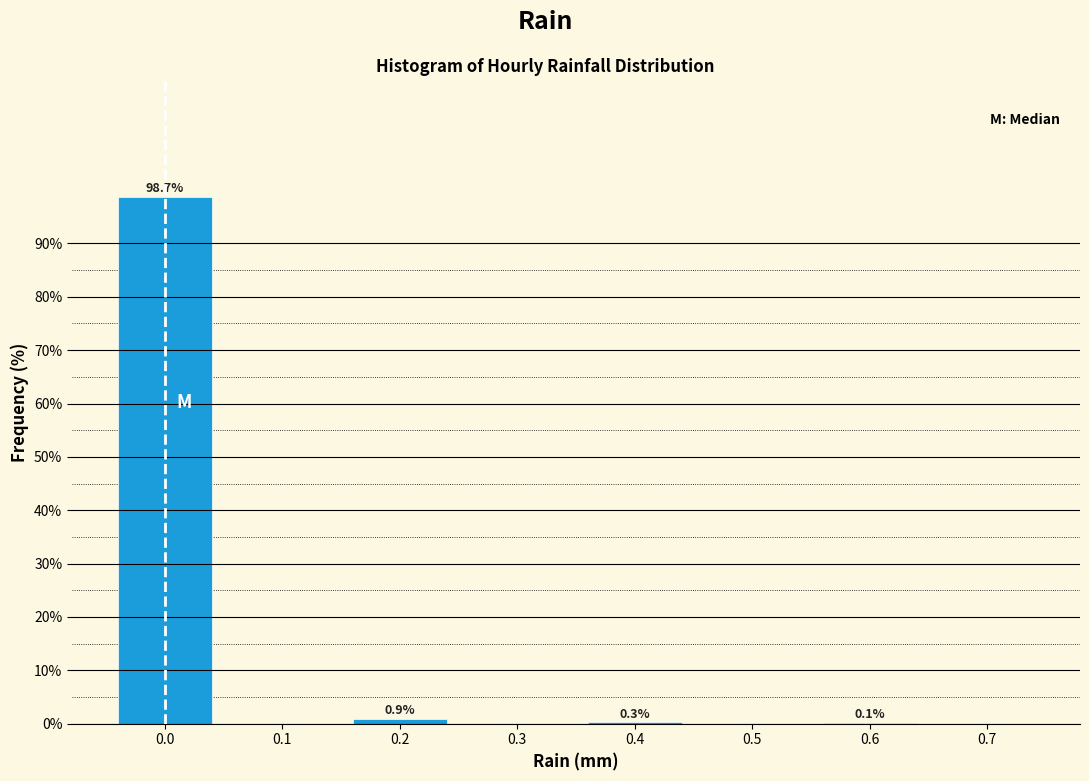

Which range on the x-axis has the tallest bar?

-0.05 to 0.05